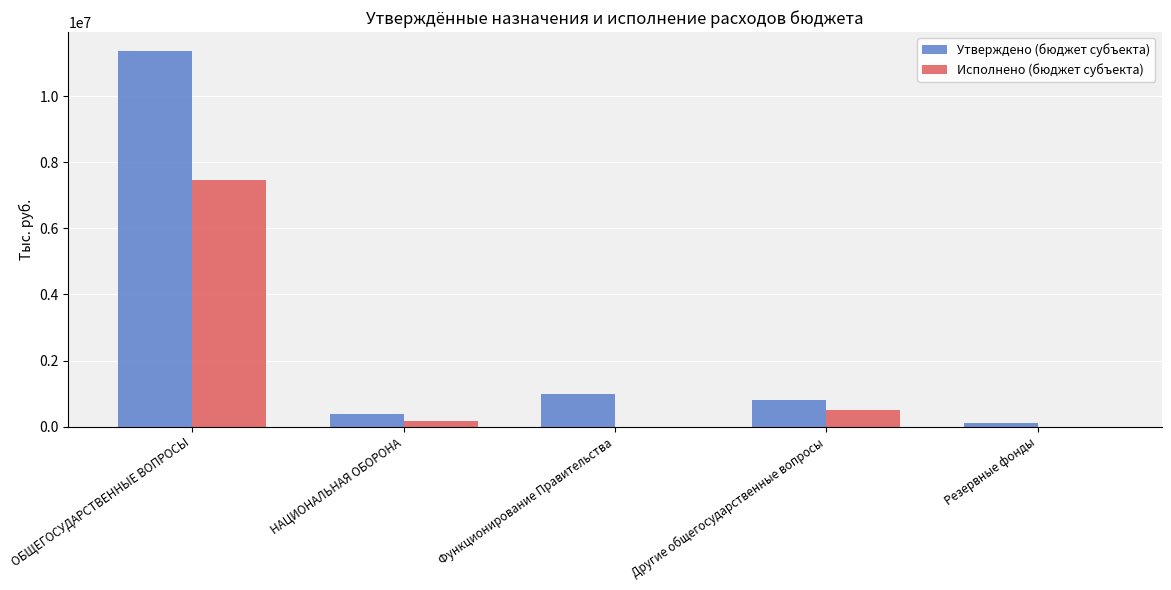

Which label corresponds to the largest value in the chart?

ОБЩЕГОСУДАРСТВЕННЫЕ ВОПРОСЫ